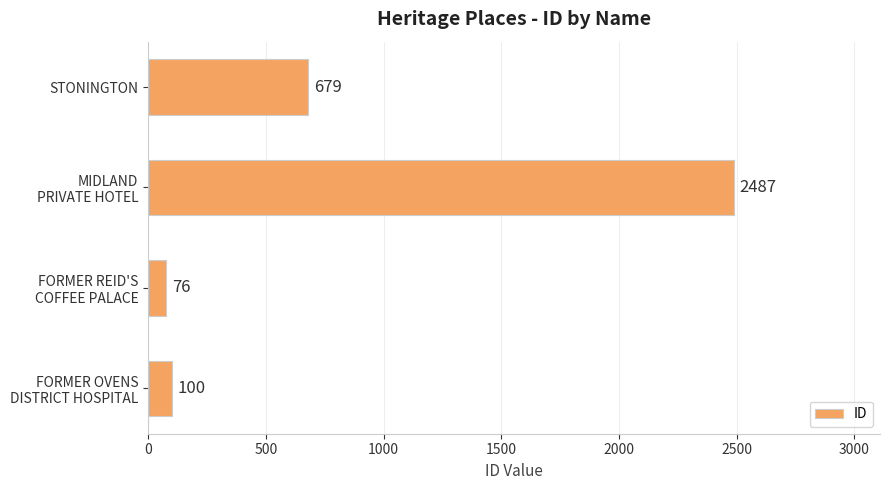

Reading bottom to top, transcribe all the data shown in this chart.

100	76	2487	679